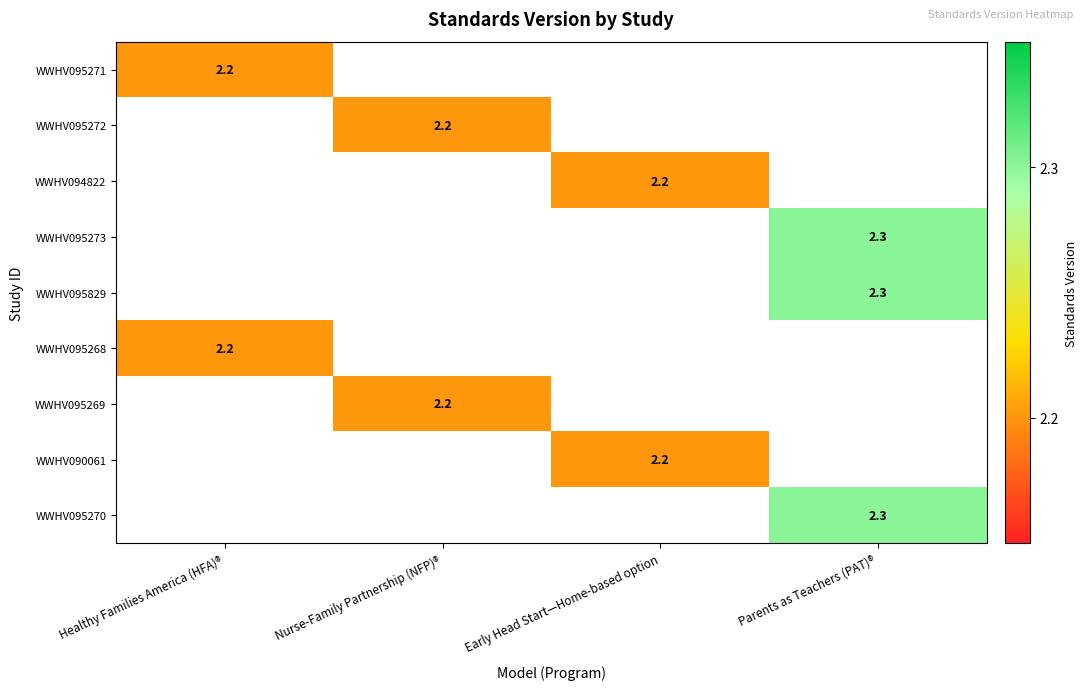

Between Healthy Families America (HFA)® and Early Head Start—Home-based option, which is larger?

Early Head Start—Home-based option